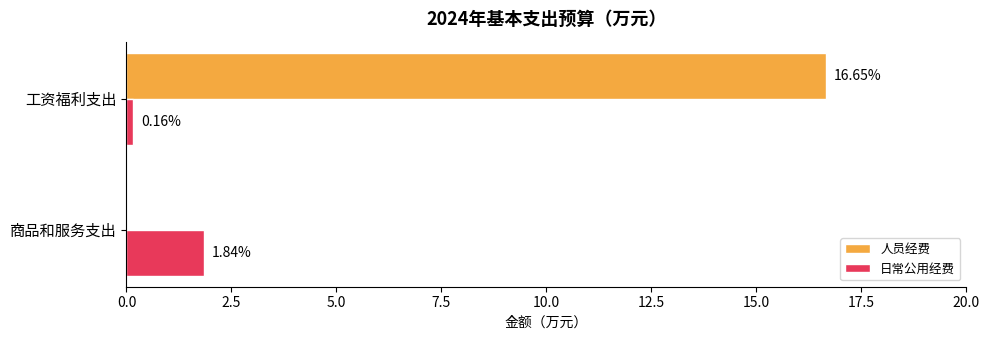

What is the sum of all 日常公用经费 values?

2.0